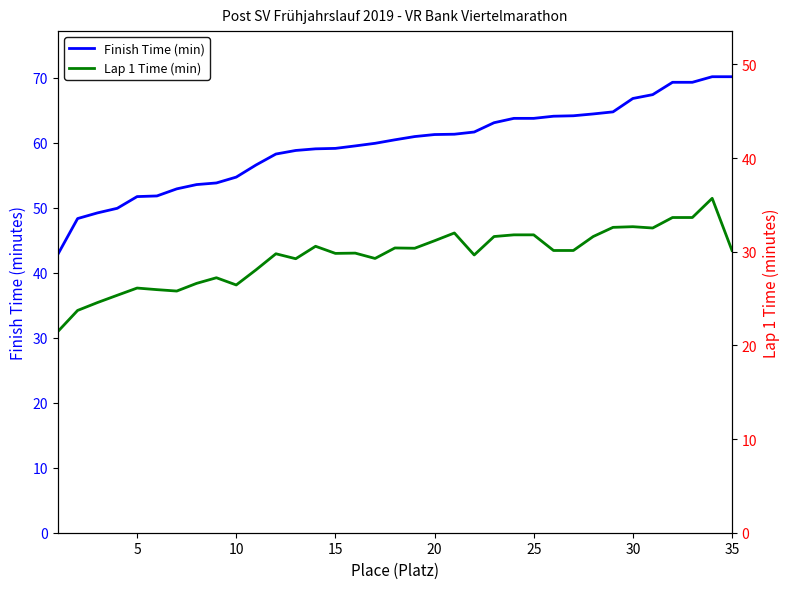

What is the difference between the second highest and minimum values in the Lap 1 Time (min) series?

12.2